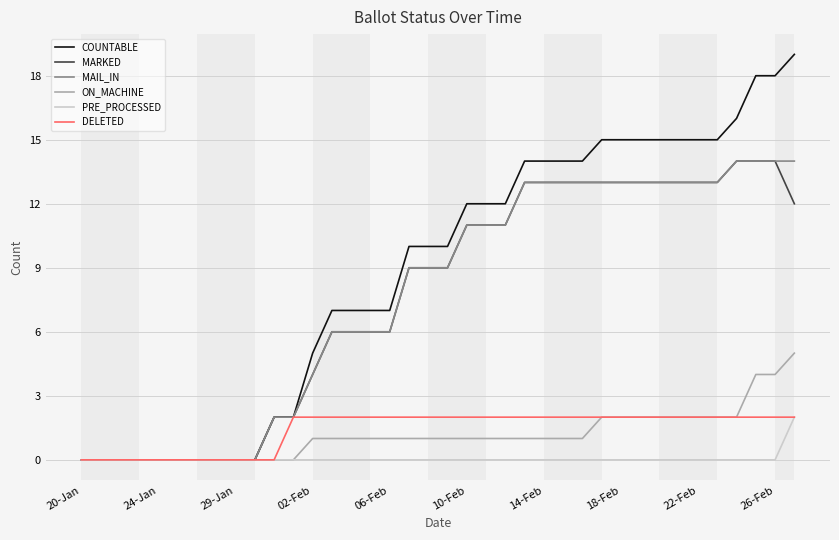

What is the maximum value for MAIL_IN?

14